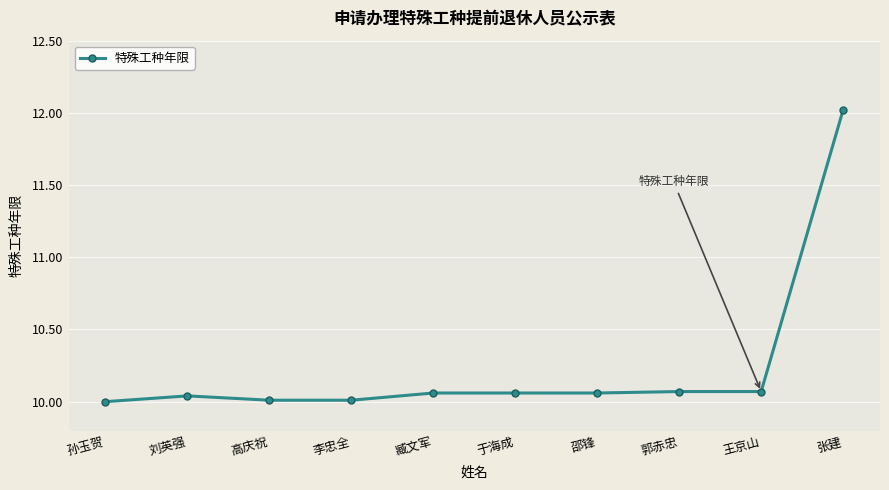

True or false: there are more than 0 points higher than both neighbors.

True